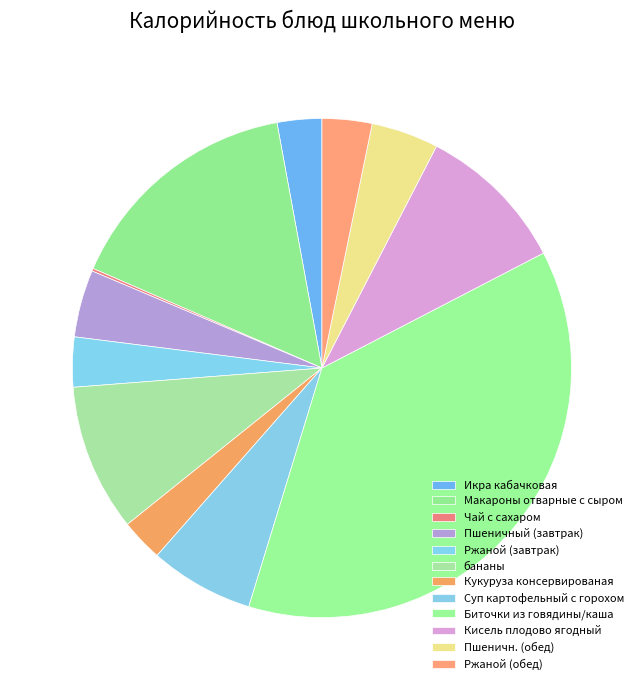

True or false: Ржаной (завтрак) accounts for 3% of the total.

True